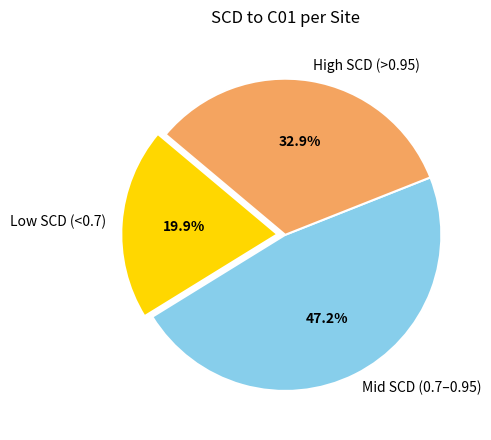

Which category has the smallest portion of the pie?

Low SCD (<0.7)